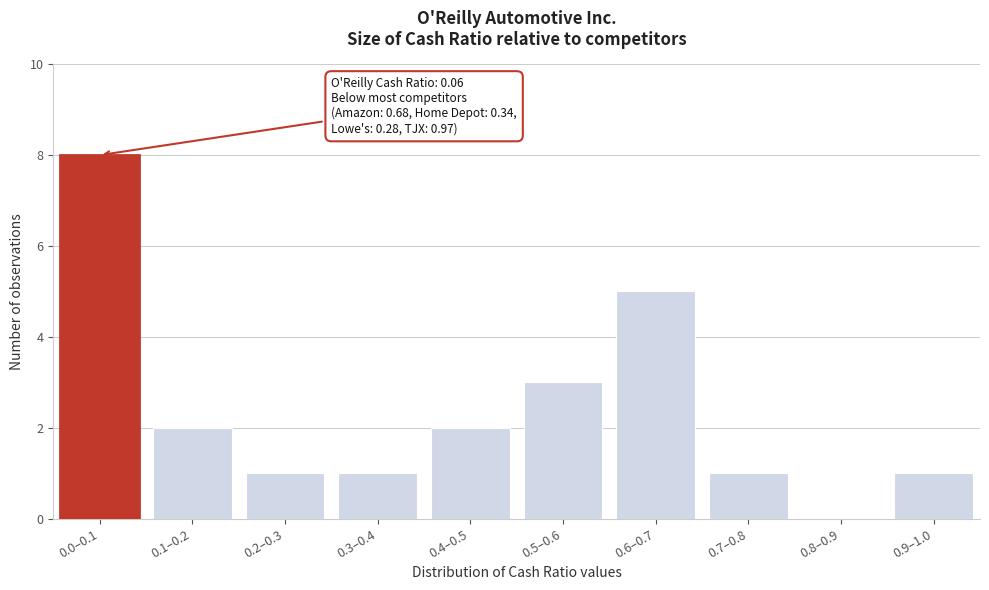

Reading left to right, extract all data points from this chart.

0.0–0.1=8	0.1–0.2=2	0.2–0.3=1	0.3–0.4=1	0.4–0.5=2	0.5–0.6=3	0.6–0.7=5	0.7–0.8=1	0.8–0.9=0	0.9–1.0=1